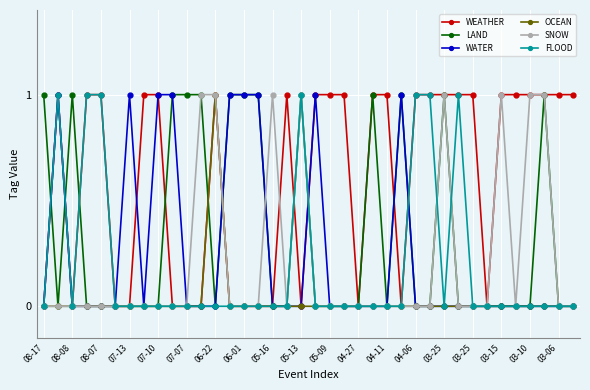

True or false: LAND has more than 1 points higher than both neighbors.

True